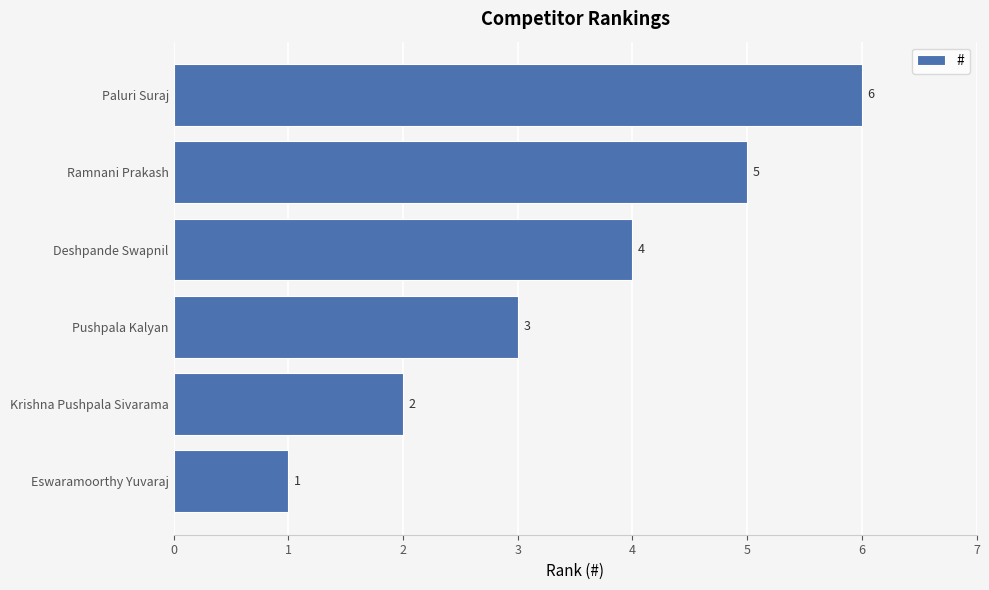

Which category has the highest value across all series?

Paluri Suraj